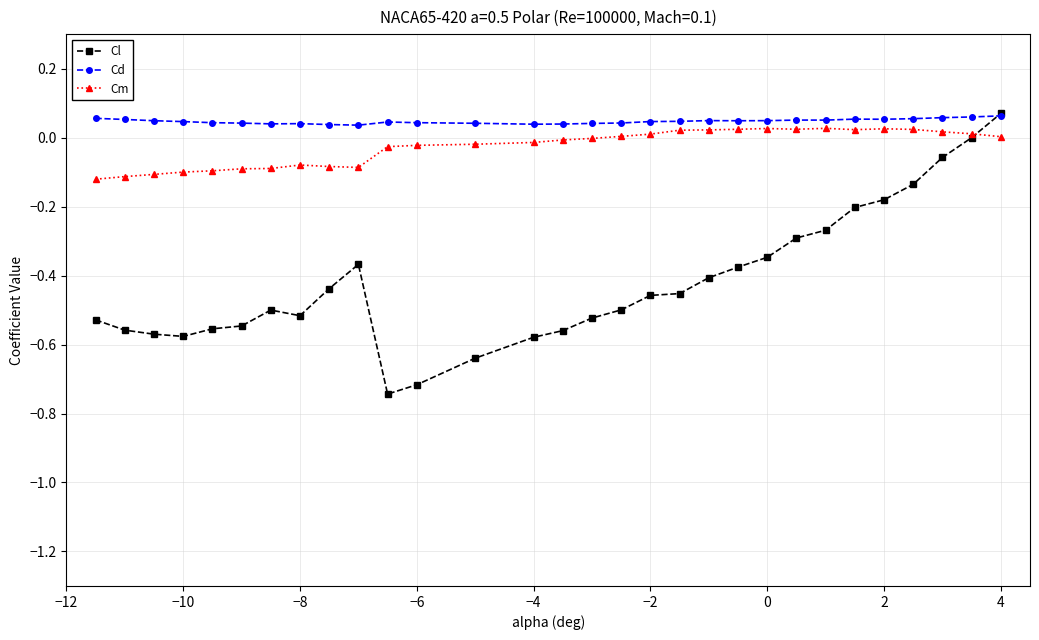

Rank the series by their average value, from lowest to highest.

Cl, Cm, Cd